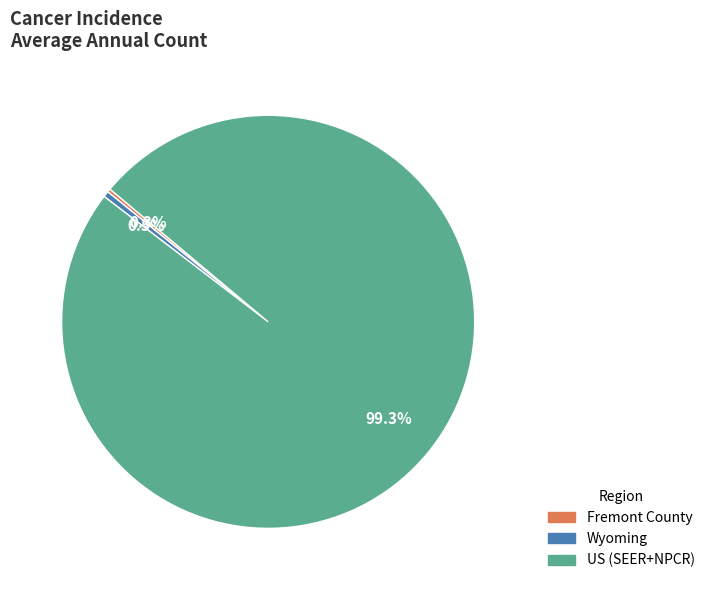

Combined, do Wyoming and US (SEER+NPCR) account for over 50%?

Yes